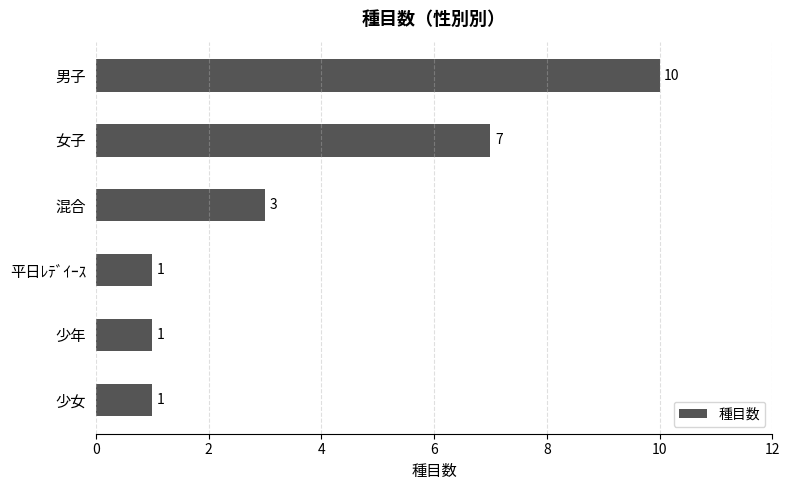

What position from the top is 男子?

1